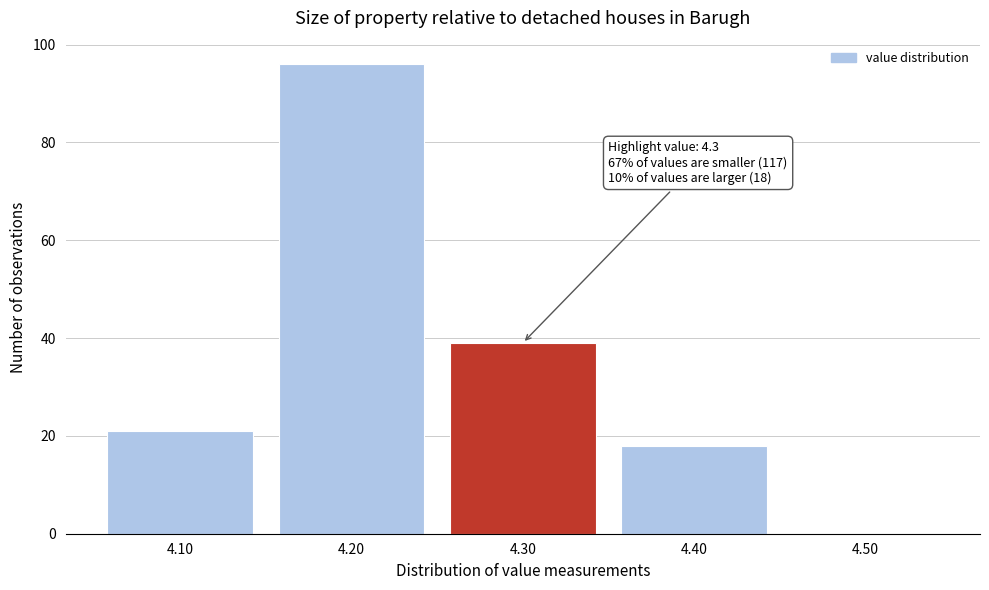

Which range on the x-axis has the tallest bar?

4.15 to 4.25